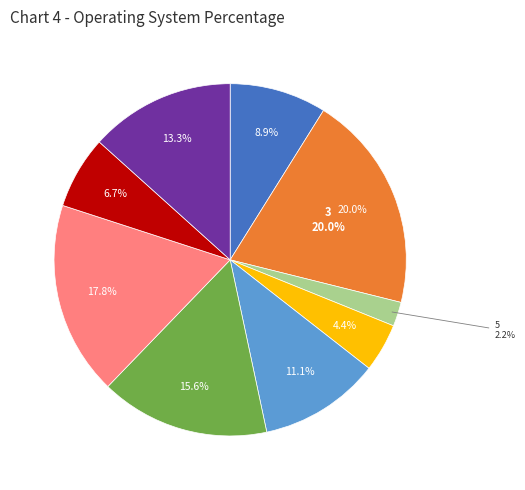

What is the total percentage of 8 and 7?

17.8%